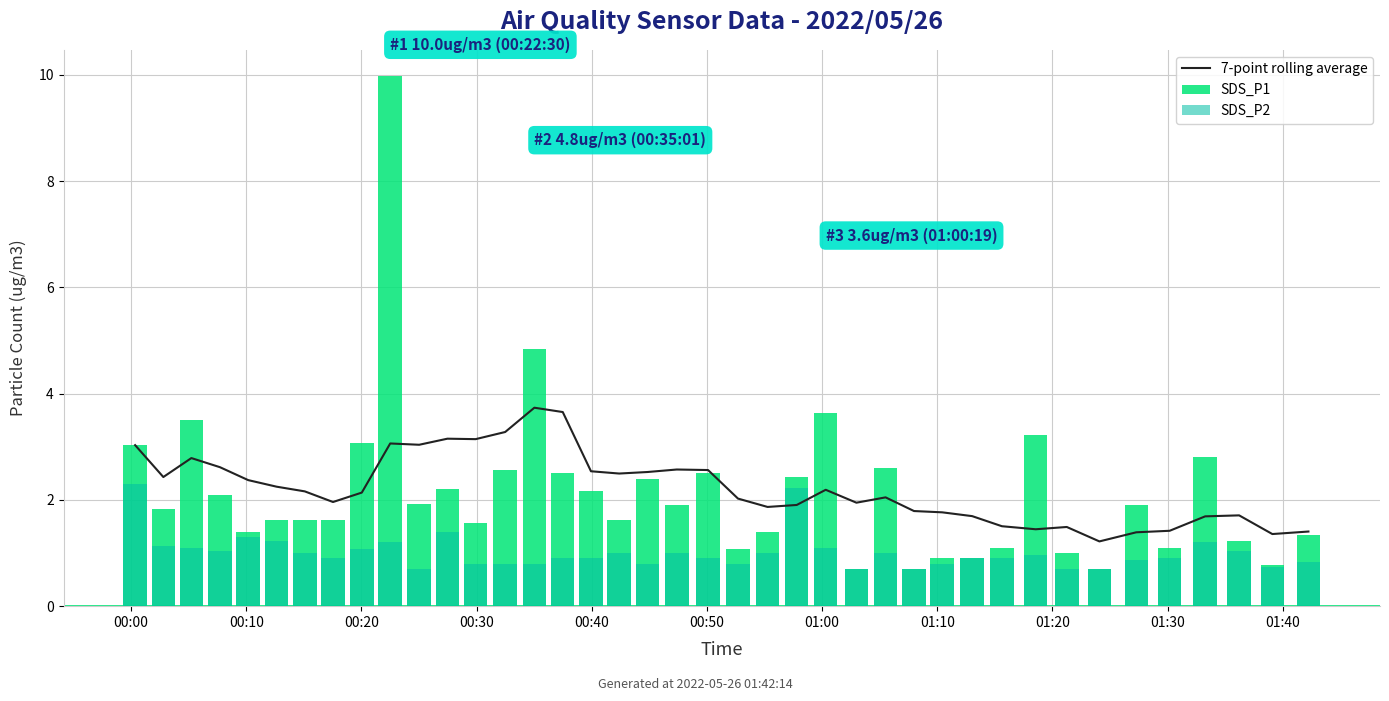

What is the difference between the maximum and minimum values in the SDS_P1 series?

9.3